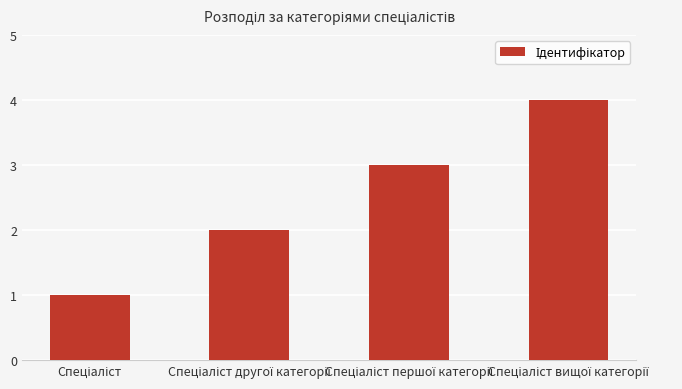

What is the sum of all values?

10